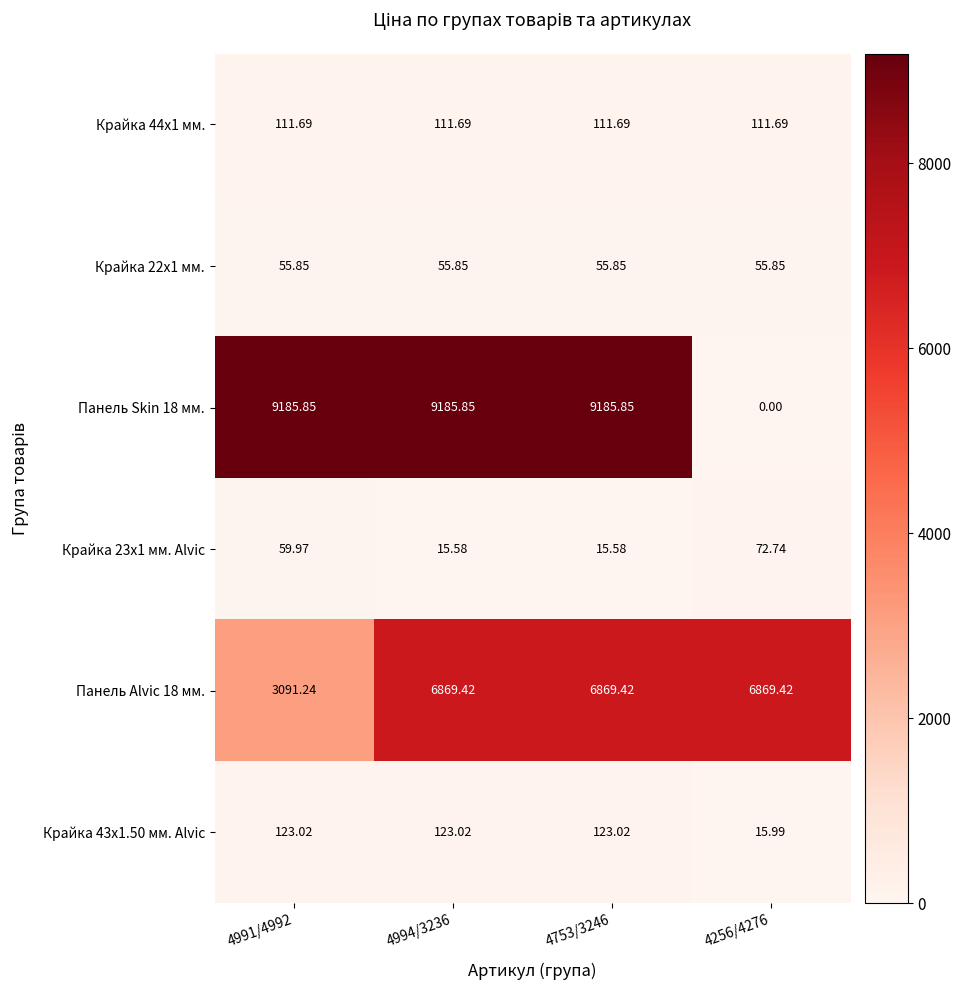

At which category is the sum across all series the highest?

4994/3236